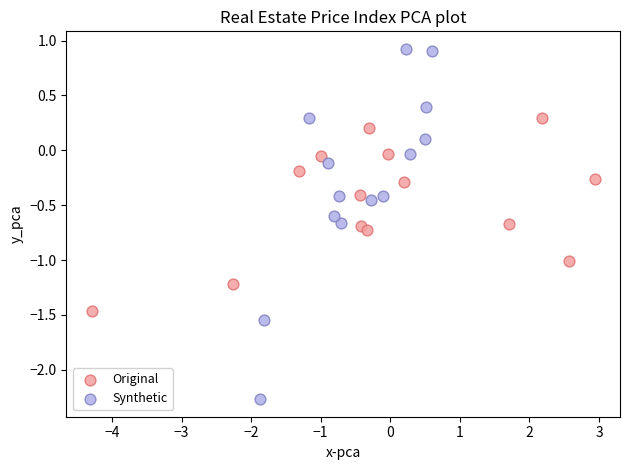

Which series has the largest Y range (max minus min)?

Synthetic